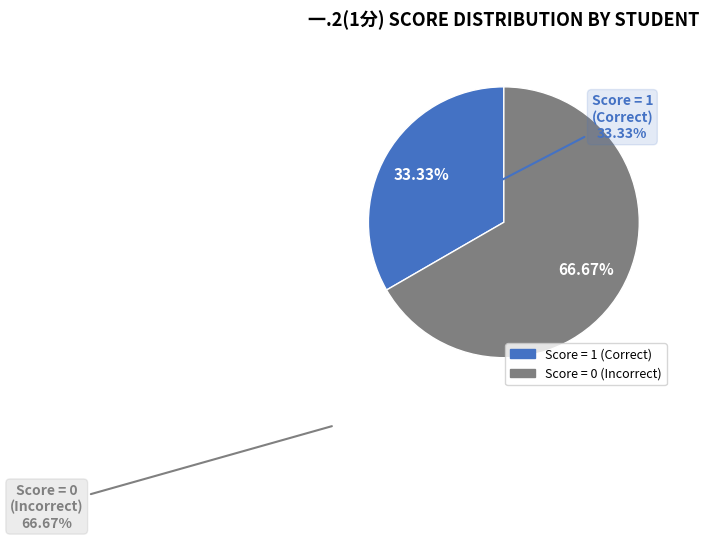

To the nearest percent, what is the average slice percentage?

50%